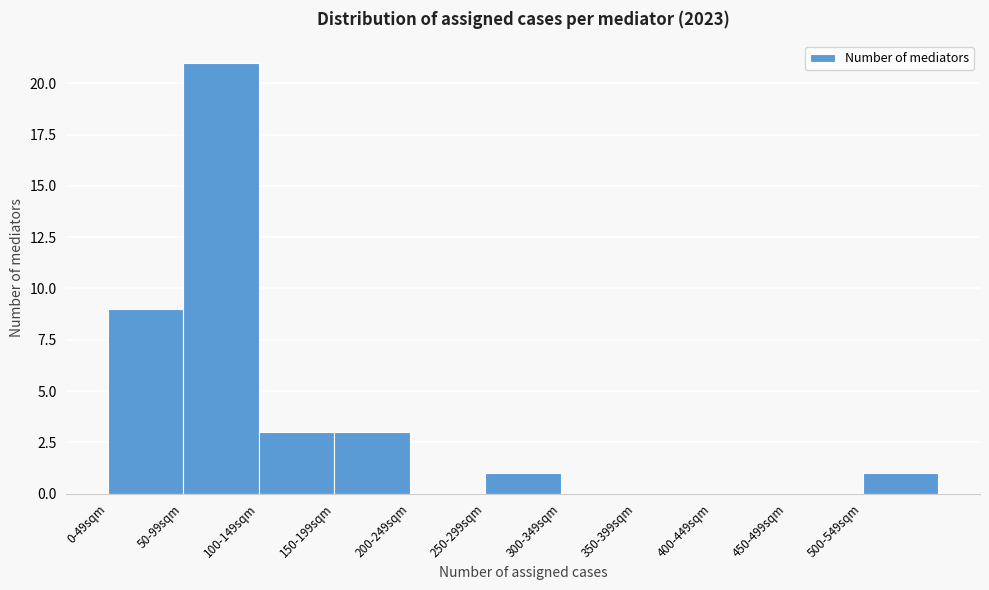

Reading left to right, what are all the values shown in this chart?

0-49sqm=9	50-99sqm=21	100-149sqm=3	150-199sqm=3	200-249sqm=0	250-299sqm=1	300-349sqm=0	350-399sqm=0	400-449sqm=0	450-499sqm=0	500-549sqm=1